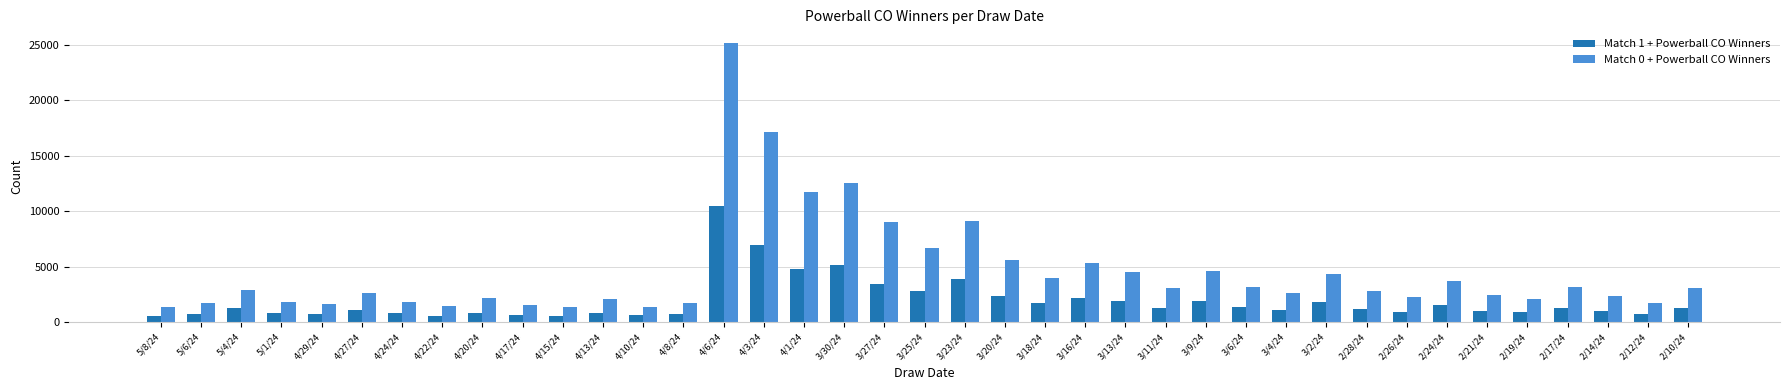

What is the total value across all series at 4/13/24?

3012